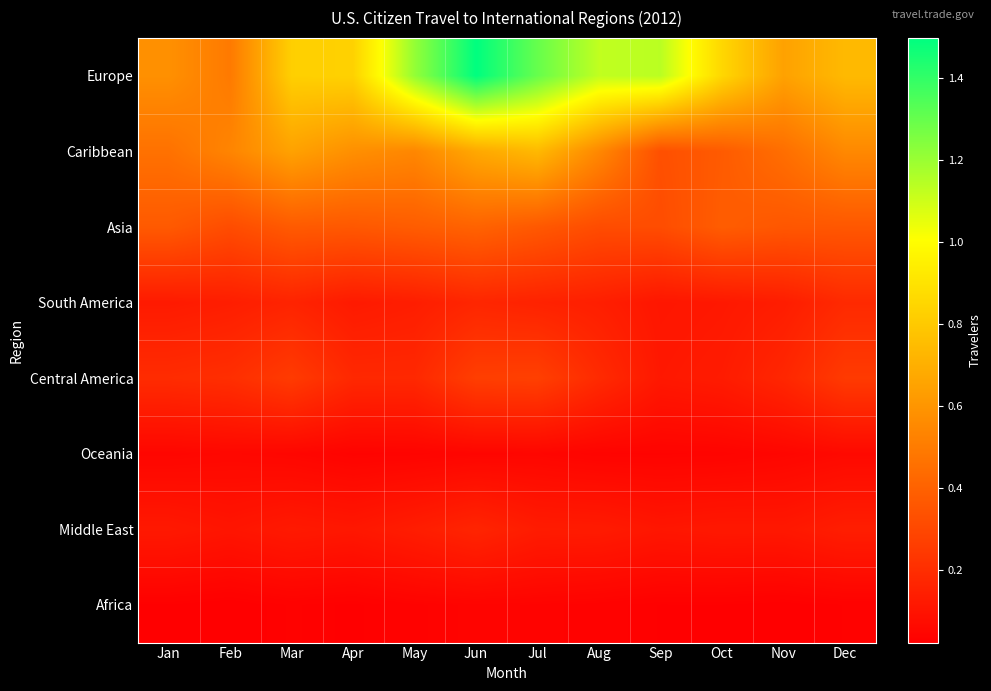

What is the total value across all series at Aug?

2521977